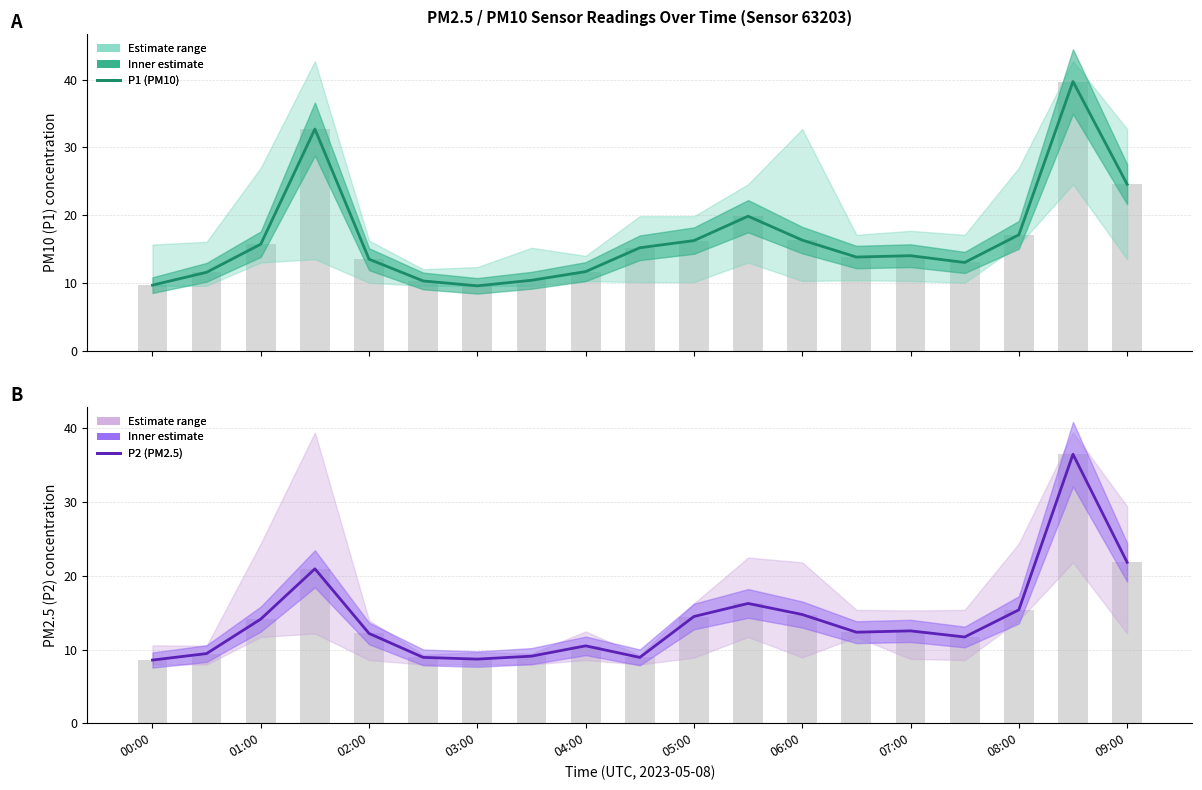

What is the difference between the maximum and minimum values in the P2 (PM2.5) series?

27.9